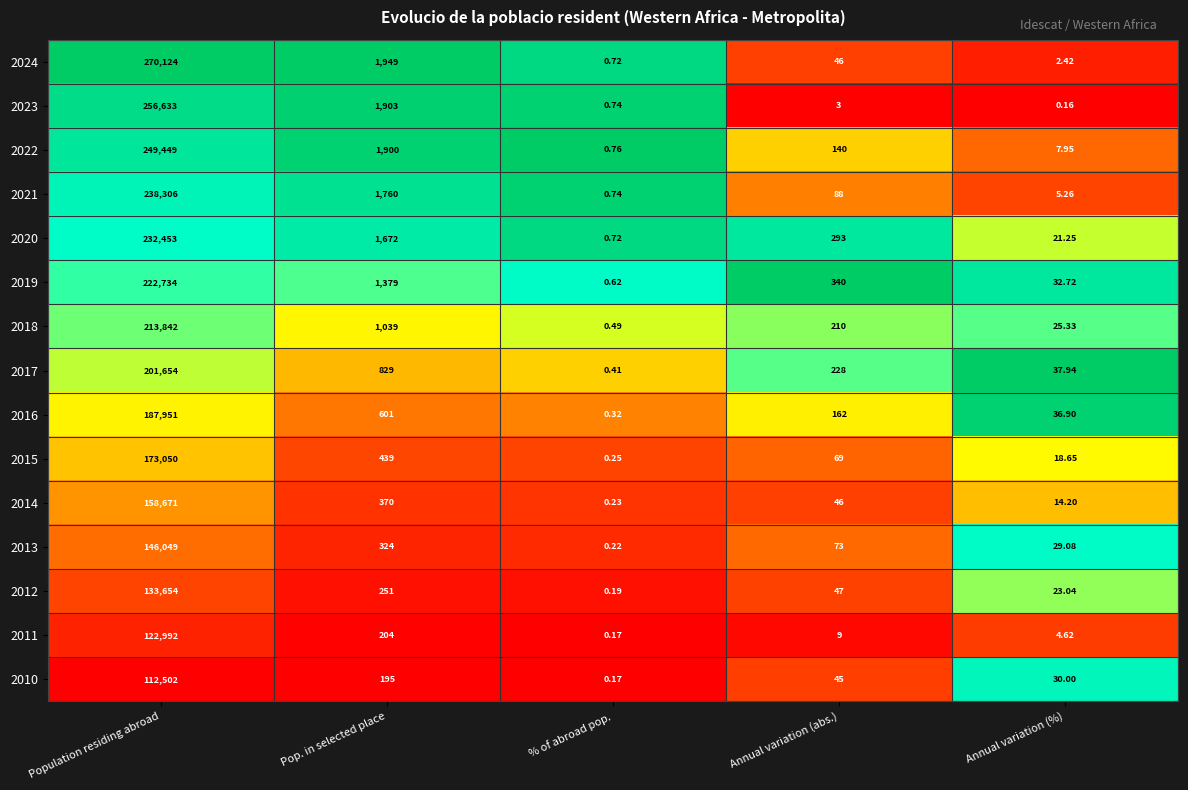

At how many categories does at least one series exceed 0?

5